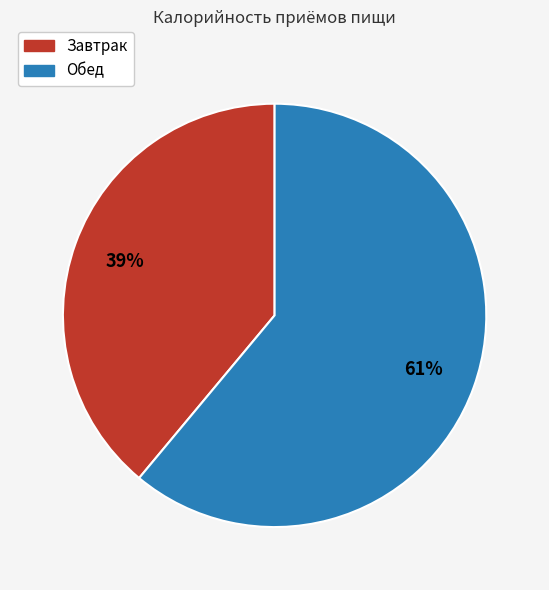

True or false: Завтрак accounts for 39% of the total.

True